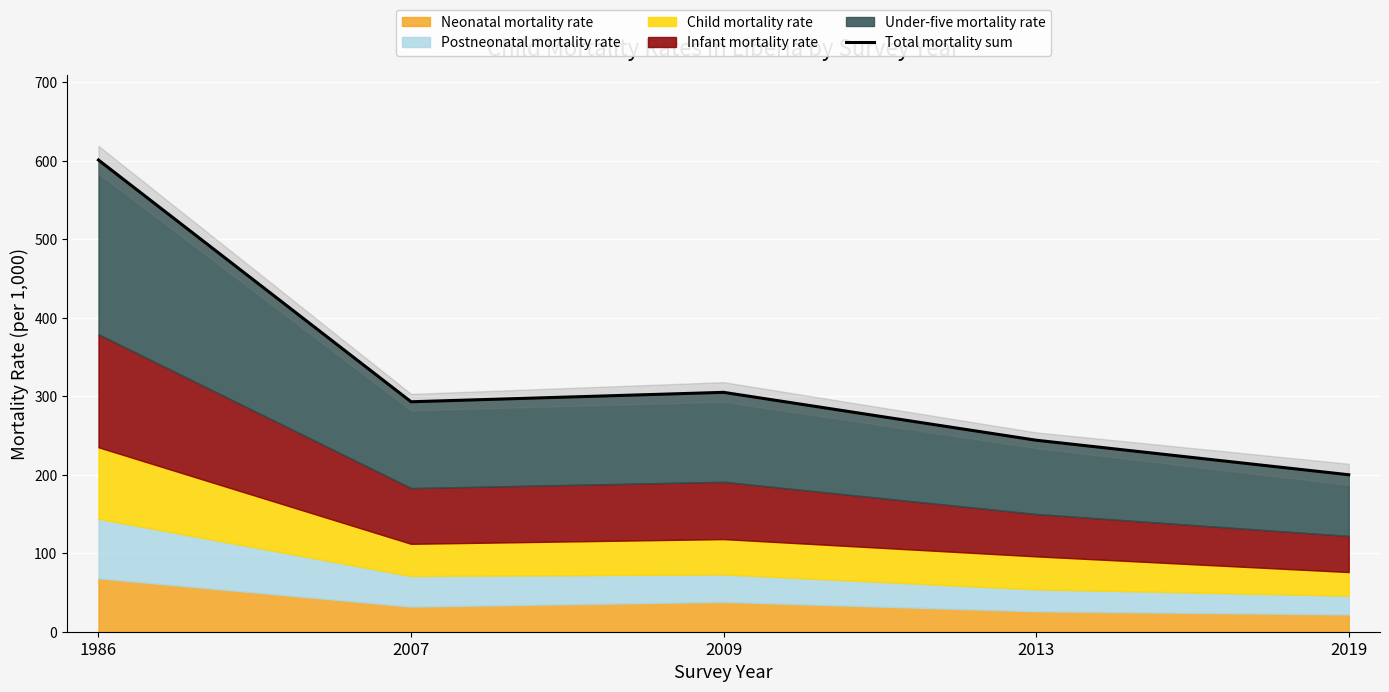

True or false: the data has more than 0 interior local peaks.

True